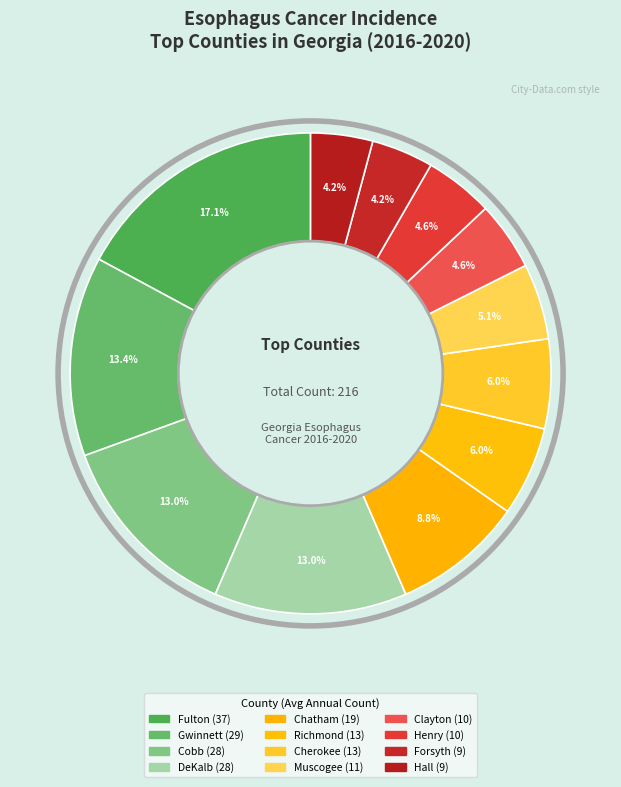

To the nearest percent, what portion does Forsyth represent?

4%